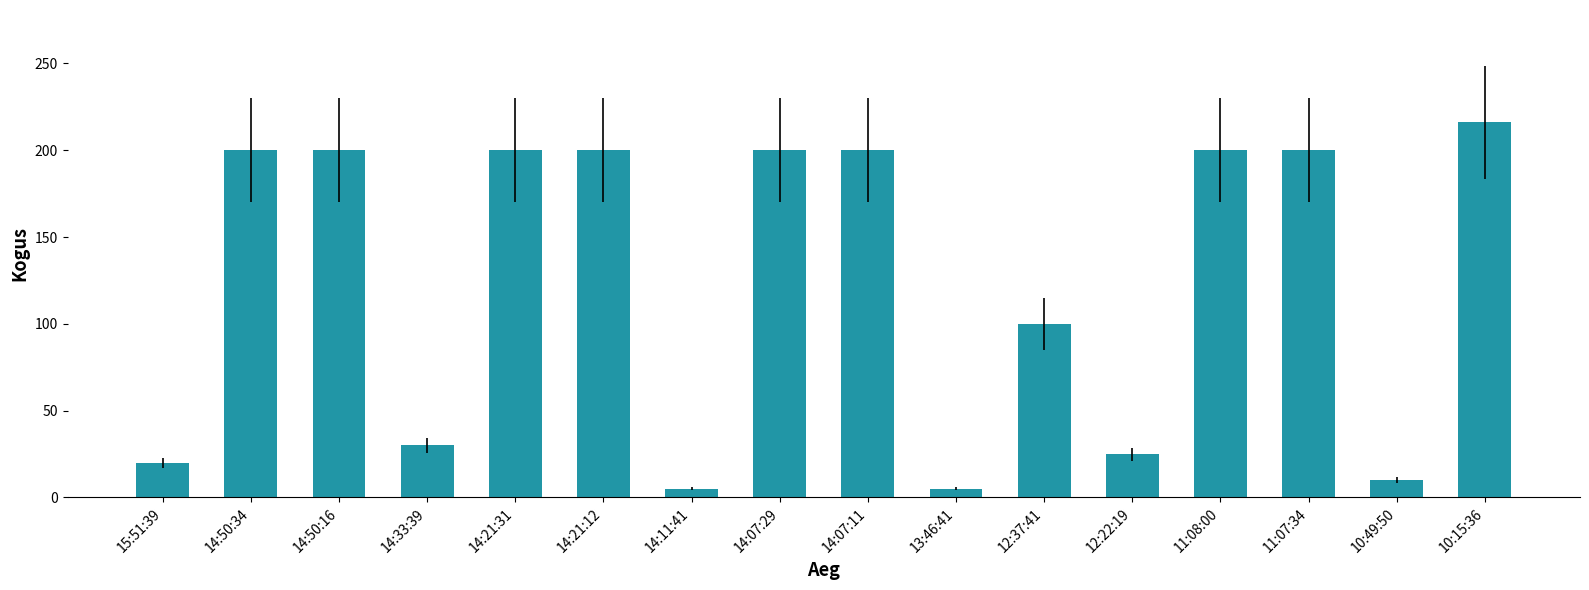

What is the value of the 16th bar from the left?

216